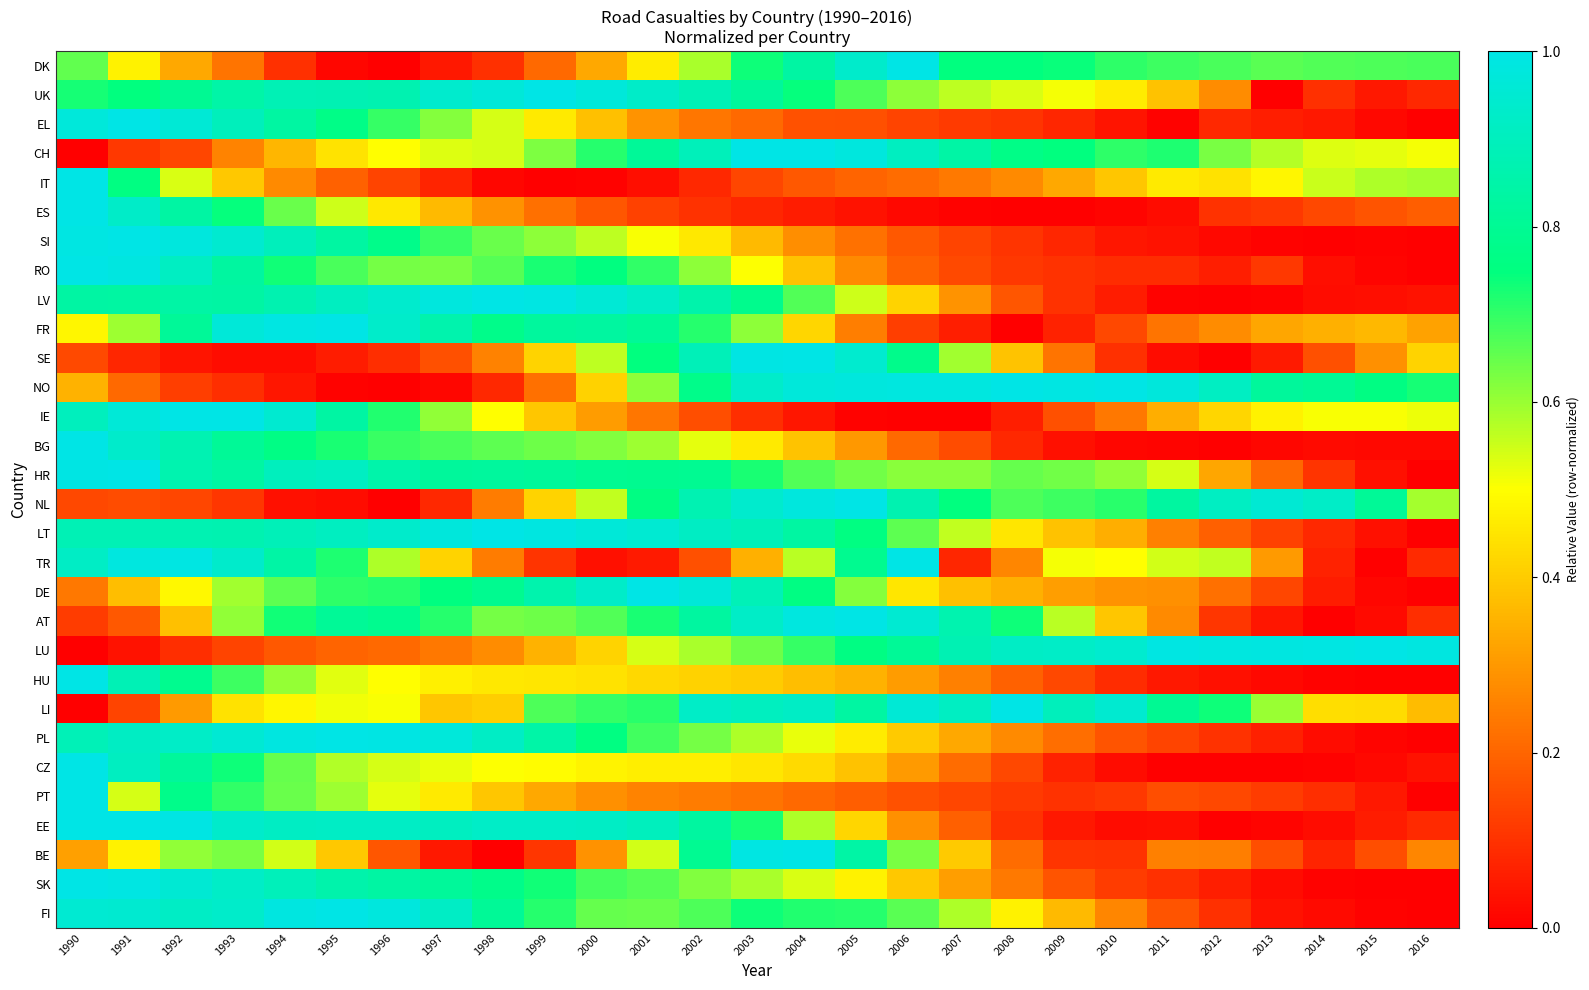

Reading left to right, list all the values displayed in this chart.

DK: 1990=0.7	1991=0.5	1992=0.3	1993=0.2	1994=0.1	1995=0.0	1996=0.0	1997=0.0	1998=0.1	1999=0.2	2000=0.3	2001=0.5	2002=0.6	2003=0.7	2004=0.8	2005=0.9	2006=1.0	2007=0.7	2008=0.7	2009=0.7	2010=0.7	2011=0.7	2012=0.7	2013=0.7	2014=0.7	2015=0.7	2016=0.7
UK: 1990=0.7	1991=0.7	1992=0.8	1993=0.8	1994=0.9	1995=0.9	1996=0.9	1997=0.9	1998=1.0	1999=1.0	2000=1.0	2001=0.9	2002=0.9	2003=0.8	2004=0.7	2005=0.7	2006=0.6	2007=0.6	2008=0.5	2009=0.5	2010=0.5	2011=0.4	2012=0.3	2013=0.0	2014=0.1	2015=0.0	2016=0.1
EL: 1990=1.0	1991=1.0	1992=1.0	1993=0.9	1994=0.8	1995=0.8	1996=0.7	1997=0.6	1998=0.5	1999=0.5	2000=0.4	2001=0.3	2002=0.2	2003=0.2	2004=0.2	2005=0.2	2006=0.1	2007=0.1	2008=0.1	2009=0.1	2010=0.0	2011=0.0	2012=0.1	2013=0.1	2014=0.0	2015=0.0	2016=0.0
CH: 1990=0.0	1991=0.1	1992=0.1	1993=0.3	1994=0.4	1995=0.4	1996=0.5	1997=0.5	1998=0.5	1999=0.6	2000=0.7	2001=0.8	2002=0.9	2003=1.0	2004=1.0	2005=1.0	2006=0.9	2007=0.8	2008=0.8	2009=0.7	2010=0.7	2011=0.7	2012=0.6	2013=0.6	2014=0.5	2015=0.5	2016=0.5
IT: 1990=1.0	1991=0.8	1992=0.5	1993=0.4	1994=0.3	1995=0.2	1996=0.1	1997=0.1	1998=0.0	1999=0.0	2000=0.0	2001=0.0	2002=0.1	2003=0.1	2004=0.2	2005=0.2	2006=0.2	2007=0.2	2008=0.3	2009=0.3	2010=0.4	2011=0.5	2012=0.4	2013=0.5	2014=0.6	2015=0.6	2016=0.6
ES: 1990=1.0	1991=0.9	1992=0.8	1993=0.7	1994=0.6	1995=0.5	1996=0.5	1997=0.4	1998=0.3	1999=0.2	2000=0.2	2001=0.1	2002=0.1	2003=0.1	2004=0.1	2005=0.0	2006=0.0	2007=0.0	2008=0.0	2009=0.0	2010=0.0	2011=0.0	2012=0.1	2013=0.1	2014=0.1	2015=0.2	2016=0.2
SI: 1990=1.0	1991=1.0	1992=1.0	1993=0.9	1994=0.9	1995=0.8	1996=0.8	1997=0.7	1998=0.6	1999=0.6	2000=0.6	2001=0.5	2002=0.5	2003=0.4	2004=0.3	2005=0.2	2006=0.2	2007=0.1	2008=0.1	2009=0.1	2010=0.0	2011=0.0	2012=0.0	2013=0.0	2014=0.0	2015=0.0	2016=0.0
RO: 1990=1.0	1991=1.0	1992=0.9	1993=0.8	1994=0.7	1995=0.7	1996=0.6	1997=0.6	1998=0.7	1999=0.7	2000=0.8	2001=0.7	2002=0.6	2003=0.5	2004=0.4	2005=0.3	2006=0.2	2007=0.1	2008=0.1	2009=0.1	2010=0.1	2011=0.1	2012=0.1	2013=0.1	2014=0.0	2015=0.0	2016=0.0
LV: 1990=0.8	1991=0.8	1992=0.8	1993=0.8	1994=0.9	1995=0.9	1996=0.9	1997=1.0	1998=1.0	1999=1.0	2000=1.0	2001=0.9	2002=0.9	2003=0.8	2004=0.7	2005=0.5	2006=0.4	2007=0.3	2008=0.2	2009=0.1	2010=0.1	2011=0.0	2012=0.0	2013=0.0	2014=0.0	2015=0.0	2016=0.0
FR: 1990=0.5	1991=0.6	1992=0.8	1993=1.0	1994=1.0	1995=1.0	1996=0.9	1997=0.9	1998=0.8	1999=0.8	2000=0.8	2001=0.8	2002=0.7	2003=0.6	2004=0.4	2005=0.2	2006=0.1	2007=0.1	2008=0.0	2009=0.1	2010=0.1	2011=0.2	2012=0.3	2013=0.3	2014=0.3	2015=0.4	2016=0.3
SE: 1990=0.1	1991=0.1	1992=0.0	1993=0.0	1994=0.0	1995=0.1	1996=0.1	1997=0.2	1998=0.3	1999=0.4	2000=0.6	2001=0.7	2002=0.9	2003=1.0	2004=1.0	2005=0.9	2006=0.8	2007=0.6	2008=0.4	2009=0.2	2010=0.1	2011=0.0	2012=0.0	2013=0.1	2014=0.2	2015=0.3	2016=0.4
NO: 1990=0.3	1991=0.2	1992=0.1	1993=0.1	1994=0.0	1995=0.0	1996=0.0	1997=0.0	1998=0.1	1999=0.2	2000=0.4	2001=0.6	2002=0.8	2003=0.9	2004=1.0	2005=1.0	2006=1.0	2007=1.0	2008=1.0	2009=1.0	2010=1.0	2011=1.0	2012=0.9	2013=0.8	2014=0.8	2015=0.8	2016=0.7
IE: 1990=0.9	1991=1.0	1992=1.0	1993=1.0	1994=0.9	1995=0.8	1996=0.7	1997=0.6	1998=0.5	1999=0.4	2000=0.3	2001=0.2	2002=0.2	2003=0.1	2004=0.0	2005=0.0	2006=0.0	2007=0.0	2008=0.1	2009=0.2	2010=0.2	2011=0.3	2012=0.4	2013=0.5	2014=0.5	2015=0.5	2016=0.5
BG: 1990=1.0	1991=0.9	1992=0.9	1993=0.8	1994=0.8	1995=0.7	1996=0.7	1997=0.7	1998=0.7	1999=0.6	2000=0.6	2001=0.6	2002=0.5	2003=0.5	2004=0.4	2005=0.3	2006=0.2	2007=0.1	2008=0.1	2009=0.0	2010=0.0	2011=0.0	2012=0.0	2013=0.0	2014=0.0	2015=0.0	2016=0.0
HR: 1990=1.0	1991=1.0	1992=0.9	1993=0.8	1994=0.9	1995=0.9	1996=0.9	1997=0.8	1998=0.8	1999=0.8	2000=0.8	2001=0.8	2002=0.8	2003=0.7	2004=0.7	2005=0.6	2006=0.6	2007=0.6	2008=0.7	2009=0.6	2010=0.6	2011=0.5	2012=0.3	2013=0.2	2014=0.1	2015=0.0	2016=0.0
NL: 1990=0.1	1991=0.1	1992=0.1	1993=0.1	1994=0.0	1995=0.0	1996=0.0	1997=0.1	1998=0.2	1999=0.4	2000=0.6	2001=0.8	2002=0.9	2003=0.9	2004=1.0	2005=1.0	2006=0.9	2007=0.7	2008=0.7	2009=0.7	2010=0.7	2011=0.8	2012=0.9	2013=1.0	2014=0.9	2015=0.8	2016=0.6
LT: 1990=0.9	1991=0.9	1992=0.9	1993=0.9	1994=0.9	1995=0.9	1996=0.9	1997=1.0	1998=1.0	1999=1.0	2000=1.0	2001=0.9	2002=0.9	2003=0.9	2004=0.8	2005=0.8	2006=0.7	2007=0.6	2008=0.5	2009=0.4	2010=0.3	2011=0.3	2012=0.2	2013=0.1	2014=0.1	2015=0.0	2016=0.0
TR: 1990=0.9	1991=1.0	1992=1.0	1993=0.9	1994=0.8	1995=0.7	1996=0.6	1997=0.4	1998=0.2	1999=0.1	2000=0.0	2001=0.1	2002=0.2	2003=0.3	2004=0.6	2005=0.8	2006=1.0	2007=0.1	2008=0.3	2009=0.5	2010=0.5	2011=0.5	2012=0.6	2013=0.3	2014=0.1	2015=0.0	2016=0.1
DE: 1990=0.2	1991=0.4	1992=0.5	1993=0.6	1994=0.7	1995=0.7	1996=0.7	1997=0.8	1998=0.8	1999=0.9	2000=0.9	2001=1.0	2002=1.0	2003=0.9	2004=0.8	2005=0.6	2006=0.5	2007=0.4	2008=0.3	2009=0.3	2010=0.3	2011=0.3	2012=0.2	2013=0.1	2014=0.1	2015=0.0	2016=0.0
AT: 1990=0.1	1991=0.2	1992=0.4	1993=0.6	1994=0.7	1995=0.8	1996=0.8	1997=0.7	1998=0.6	1999=0.6	2000=0.7	2001=0.7	2002=0.8	2003=0.9	2004=1.0	2005=1.0	2006=1.0	2007=0.9	2008=0.7	2009=0.6	2010=0.4	2011=0.3	2012=0.1	2013=0.0	2014=0.0	2015=0.0	2016=0.1
LU: 1990=0.0	1991=0.0	1992=0.1	1993=0.1	1994=0.2	1995=0.2	1996=0.2	1997=0.2	1998=0.3	1999=0.3	2000=0.4	2001=0.5	2002=0.6	2003=0.6	2004=0.7	2005=0.8	2006=0.8	2007=0.9	2008=0.9	2009=0.9	2010=0.9	2011=1.0	2012=1.0	2013=1.0	2014=1.0	2015=1.0	2016=1.0
HU: 1990=1.0	1991=0.9	1992=0.8	1993=0.7	1994=0.6	1995=0.5	1996=0.5	1997=0.5	1998=0.5	1999=0.4	2000=0.4	2001=0.4	2002=0.4	2003=0.4	2004=0.4	2005=0.3	2006=0.3	2007=0.3	2008=0.2	2009=0.1	2010=0.1	2011=0.0	2012=0.0	2013=0.0	2014=0.0	2015=0.0	2016=0.0
LI: 1990=0.0	1991=0.1	1992=0.3	1993=0.4	1994=0.5	1995=0.5	1996=0.5	1997=0.4	1998=0.4	1999=0.7	2000=0.7	2001=0.7	2002=0.9	2003=0.9	2004=0.9	2005=0.8	2006=1.0	2007=0.9	2008=1.0	2009=0.9	2010=0.9	2011=0.8	2012=0.7	2013=0.6	2014=0.4	2015=0.4	2016=0.4
PL: 1990=0.9	1991=0.9	1992=0.9	1993=1.0	1994=1.0	1995=1.0	1996=1.0	1997=1.0	1998=0.9	1999=0.8	2000=0.8	2001=0.7	2002=0.6	2003=0.6	2004=0.5	2005=0.5	2006=0.4	2007=0.3	2008=0.3	2009=0.2	2010=0.2	2011=0.1	2012=0.1	2013=0.1	2014=0.0	2015=0.0	2016=0.0
CZ: 1990=1.0	1991=0.9	1992=0.8	1993=0.7	1994=0.6	1995=0.6	1996=0.5	1997=0.5	1998=0.5	1999=0.5	2000=0.5	2001=0.5	2002=0.5	2003=0.5	2004=0.4	2005=0.4	2006=0.3	2007=0.2	2008=0.1	2009=0.1	2010=0.0	2011=0.0	2012=0.0	2013=0.0	2014=0.0	2015=0.0	2016=0.0
PT: 1990=1.0	1991=0.5	1992=0.8	1993=0.7	1994=0.6	1995=0.6	1996=0.5	1997=0.5	1998=0.4	1999=0.3	2000=0.3	2001=0.3	2002=0.2	2003=0.2	2004=0.2	2005=0.2	2006=0.2	2007=0.1	2008=0.1	2009=0.1	2010=0.1	2011=0.2	2012=0.1	2013=0.1	2014=0.1	2015=0.0	2016=0.0
EE: 1990=1.0	1991=1.0	1992=1.0	1993=0.9	1994=0.9	1995=0.9	1996=0.9	1997=0.9	1998=0.9	1999=0.9	2000=0.9	2001=0.9	2002=0.8	2003=0.7	2004=0.6	2005=0.4	2006=0.3	2007=0.2	2008=0.1	2009=0.1	2010=0.0	2011=0.0	2012=0.0	2013=0.0	2014=0.0	2015=0.1	2016=0.1
BE: 1990=0.3	1991=0.5	1992=0.6	1993=0.6	1994=0.5	1995=0.4	1996=0.2	1997=0.0	1998=0.0	1999=0.1	2000=0.3	2001=0.5	2002=0.8	2003=1.0	2004=1.0	2005=0.8	2006=0.6	2007=0.4	2008=0.2	2009=0.1	2010=0.1	2011=0.3	2012=0.2	2013=0.2	2014=0.1	2015=0.2	2016=0.3
SK: 1990=1.0	1991=1.0	1992=1.0	1993=0.9	1994=0.9	1995=0.9	1996=0.8	1997=0.8	1998=0.8	1999=0.7	2000=0.7	2001=0.7	2002=0.6	2003=0.6	2004=0.5	2005=0.5	2006=0.4	2007=0.3	2008=0.2	2009=0.2	2010=0.1	2011=0.1	2012=0.1	2013=0.0	2014=0.0	2015=0.0	2016=0.0
FI: 1990=1.0	1991=0.9	1992=0.9	1993=0.9	1994=1.0	1995=1.0	1996=1.0	1997=0.9	1998=0.8	1999=0.7	2000=0.6	2001=0.6	2002=0.7	2003=0.7	2004=0.7	2005=0.7	2006=0.7	2007=0.6	2008=0.5	2009=0.4	2010=0.3	2011=0.2	2012=0.1	2013=0.0	2014=0.0	2015=0.0	2016=0.0